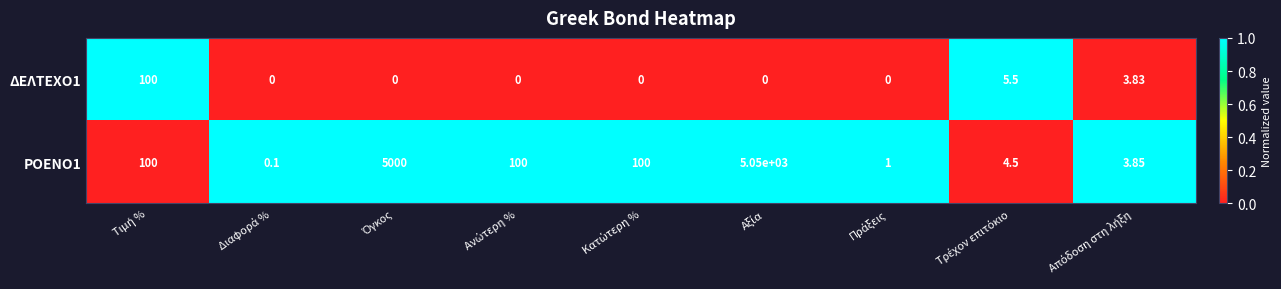

How many data points in ΔΕΛΤΕΧΟ1 are above 0?

3